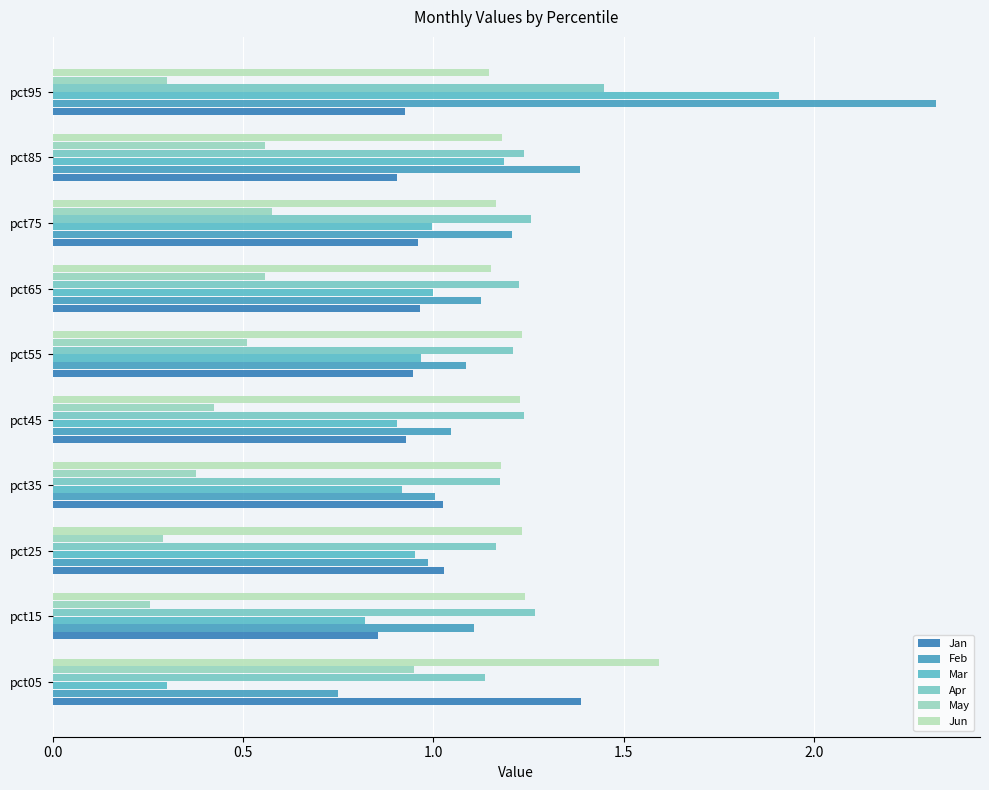

List the series in order of their peak value, highest first.

Feb, Mar, Jun, Apr, Jan, May